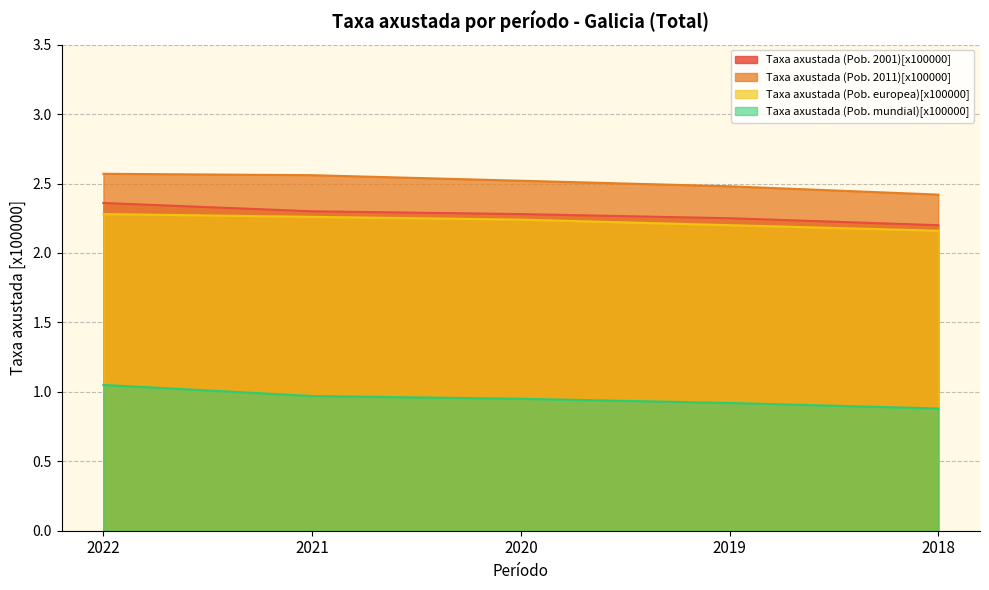

How many lines are shown in the chart?

4